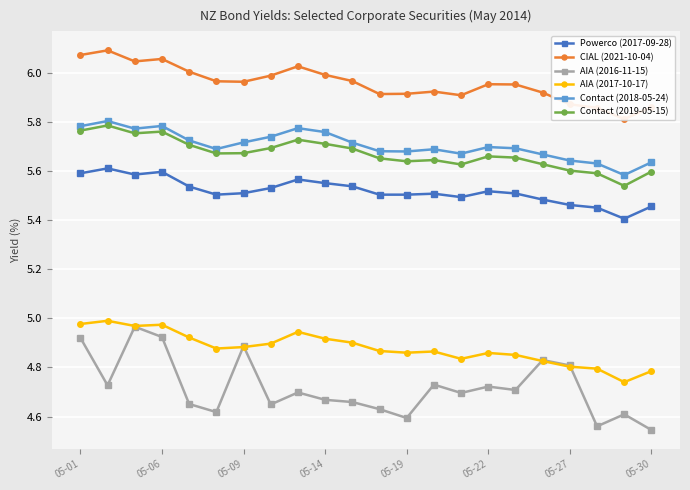

Which series has the widest spread of values?

AIA (2016-11-15)